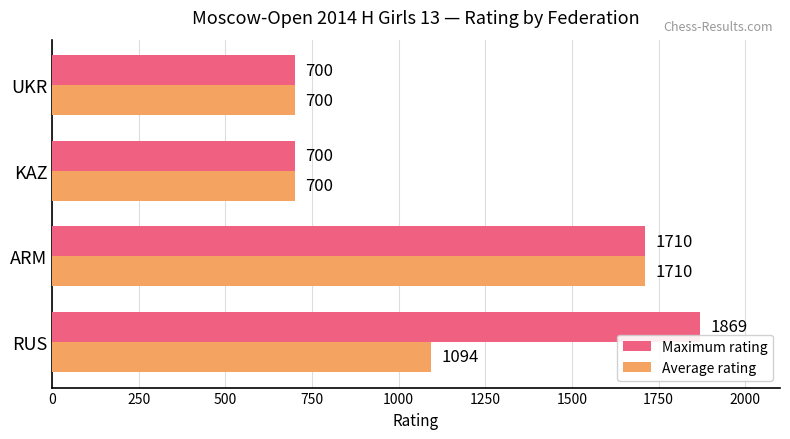

What is the total value across all series at ARM?

3420